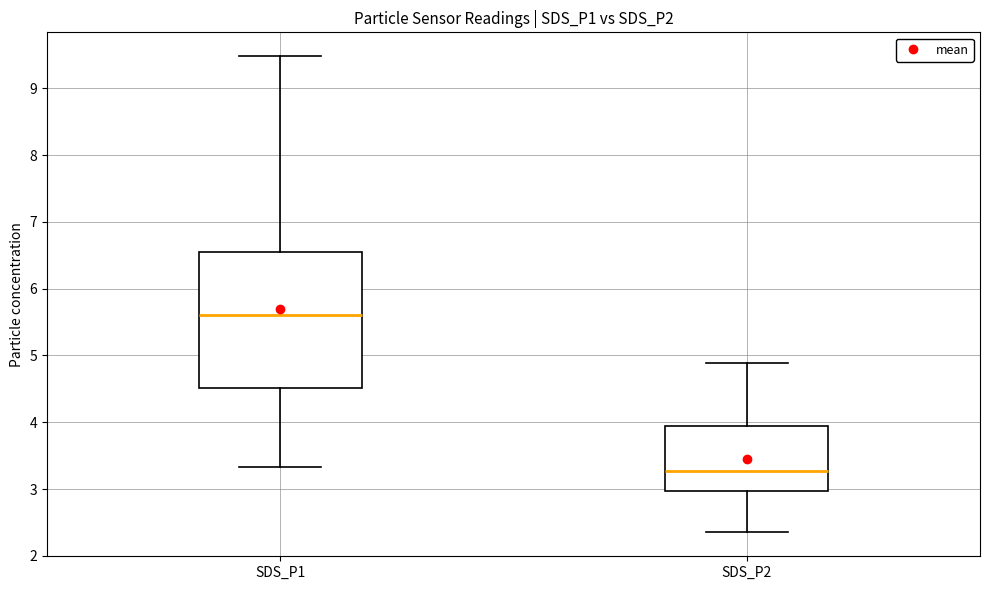

Which box has the lowest median line?

SDS_P2